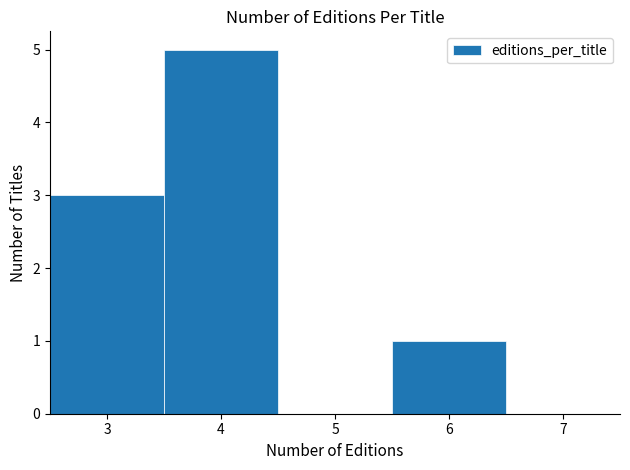

How tall is the bar that spans 5.5 to 6.5 on the x-axis? The values are not printed on the chart, so give them approximately, as read against the axis.

1